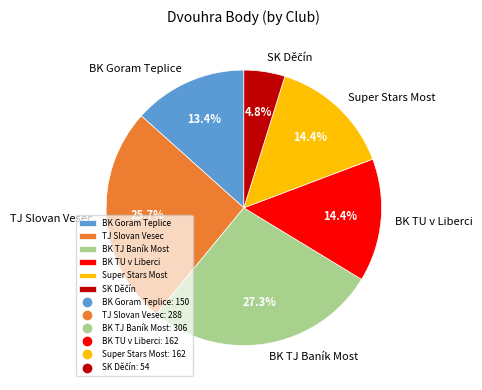

Between BK TU v Liberci and BK TJ Baník Most, which is larger?

BK TJ Baník Most